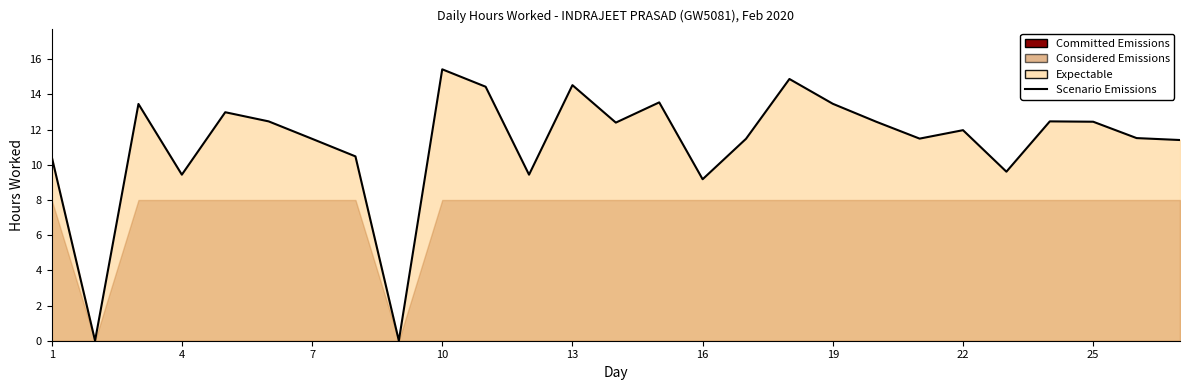

How many values are above zero?

25